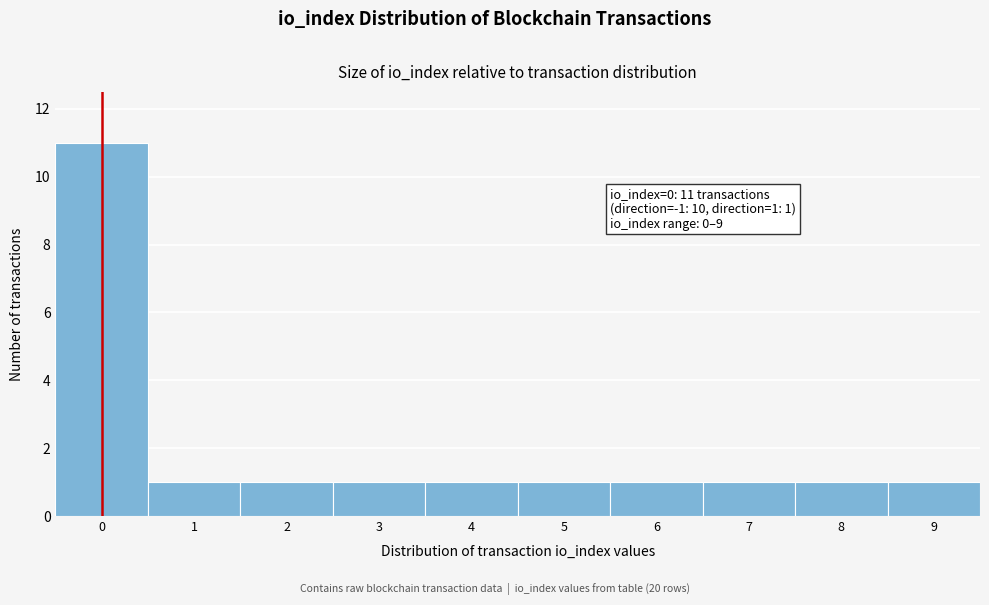

Which range on the x-axis has the tallest bar?

-0.5 to 0.5